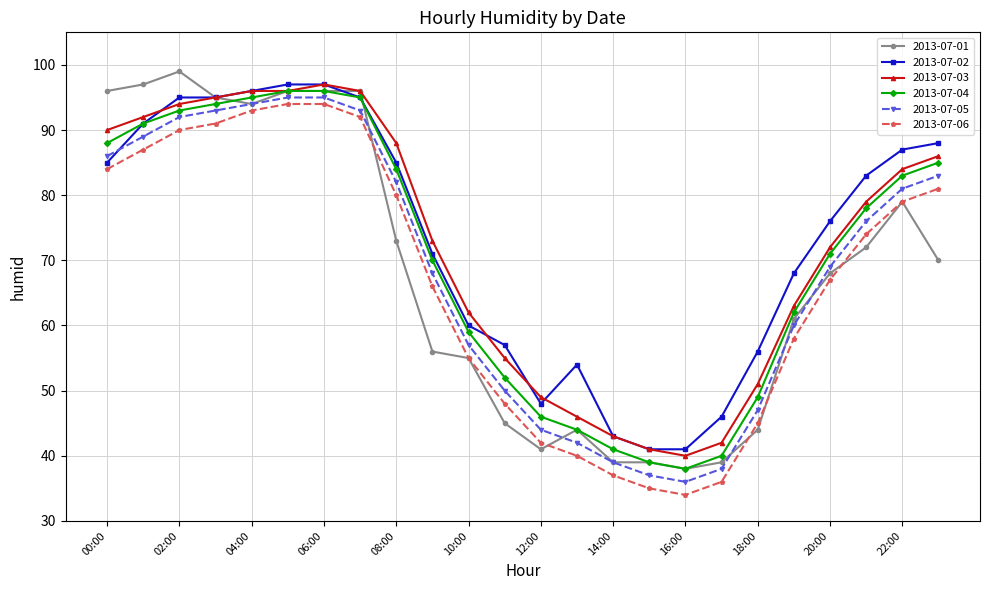

What is the maximum value shown in the chart?

99